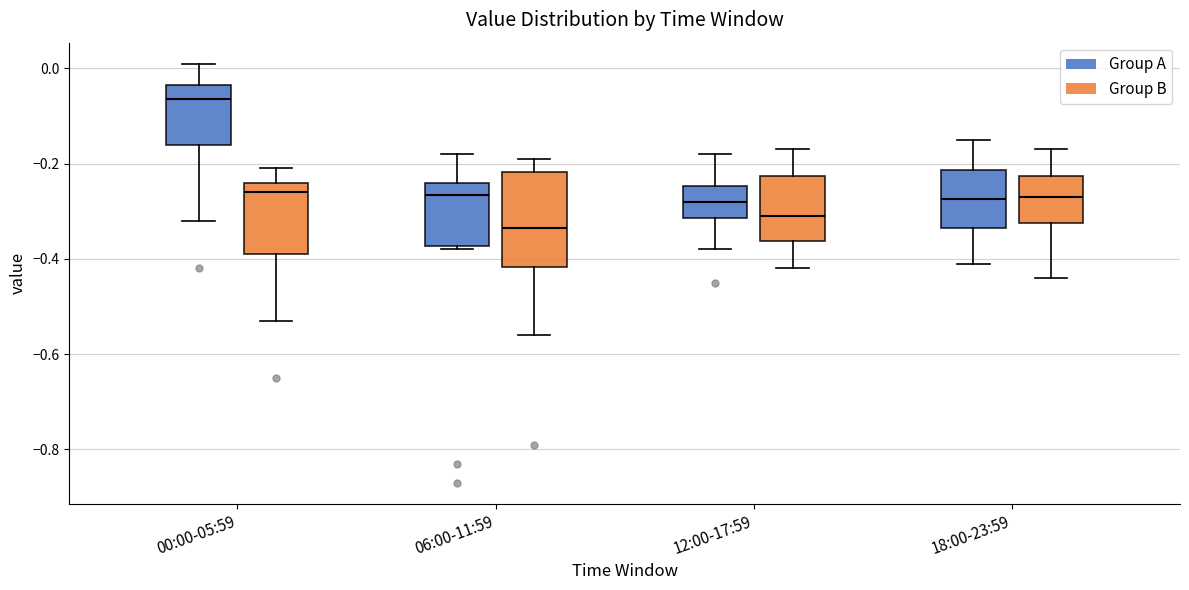

Where is the upper edge of the box for 00:00-05:59 (Group B) on the y-axis? The values are not printed on the chart, so give them approximately, as read against the axis.

-0.24